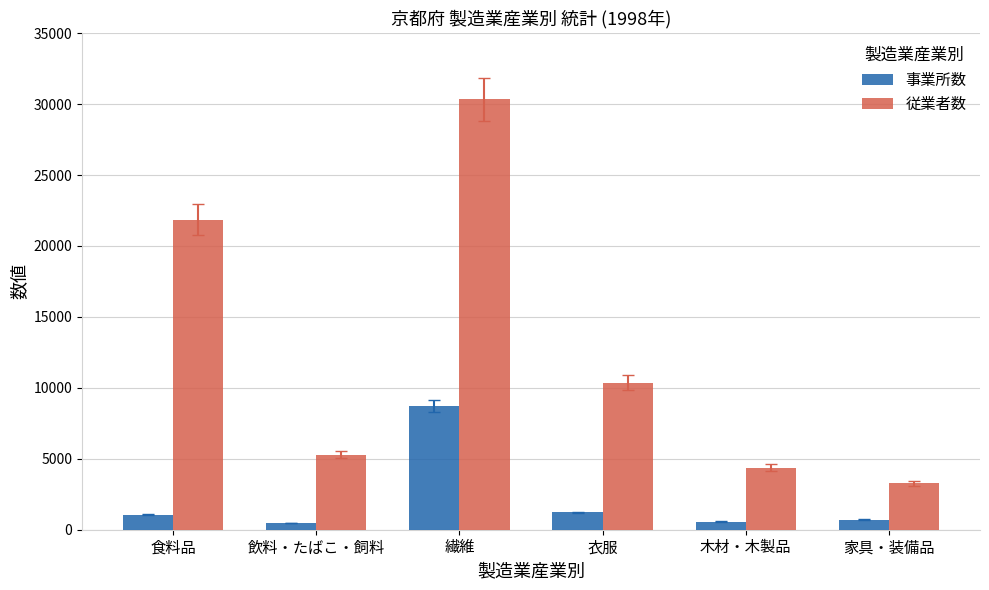

At which category is the sum across all series the highest?

繊維